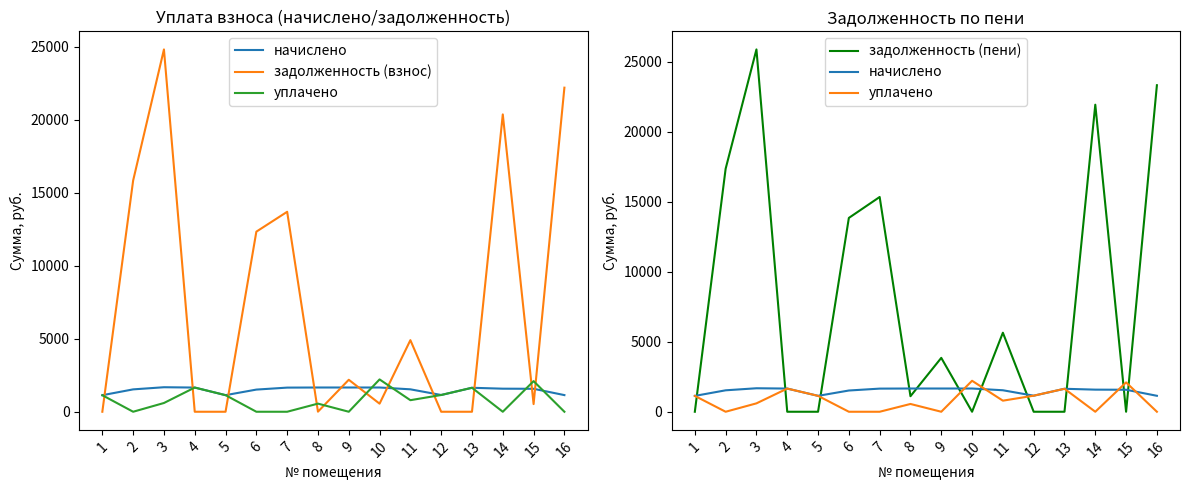

Between 8 and 14, which is larger?

8